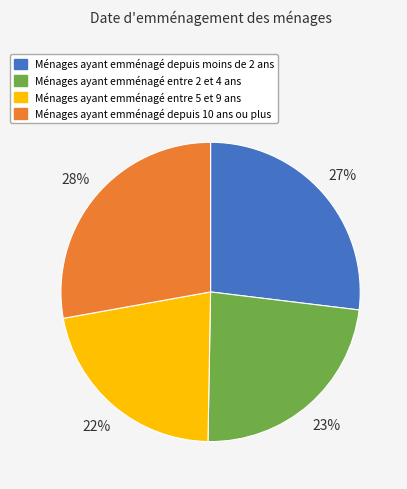

To the nearest percent, what is the difference between the largest and smallest slice percentages?

6%